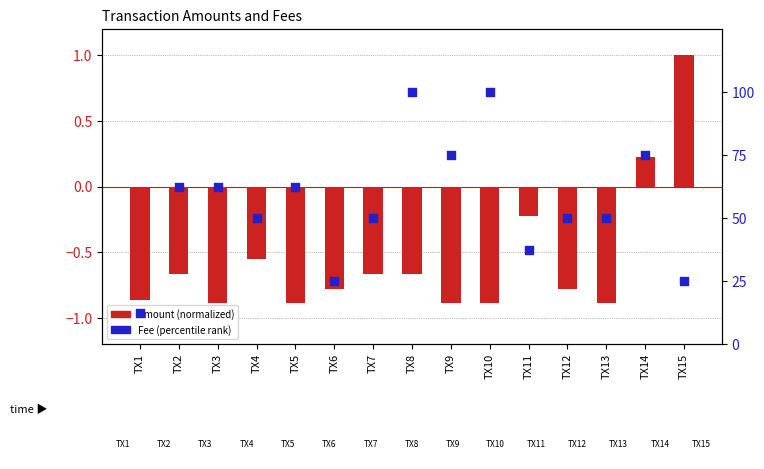

Which series reaches the minimum Y coordinate?

Amount (normalized)